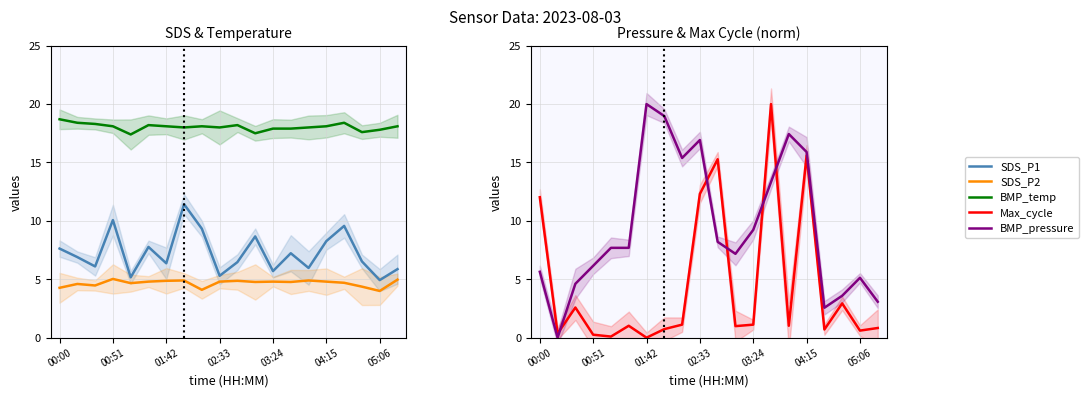

True or false: BMP_pressure (norm) has more than 2 interior local peaks.

True